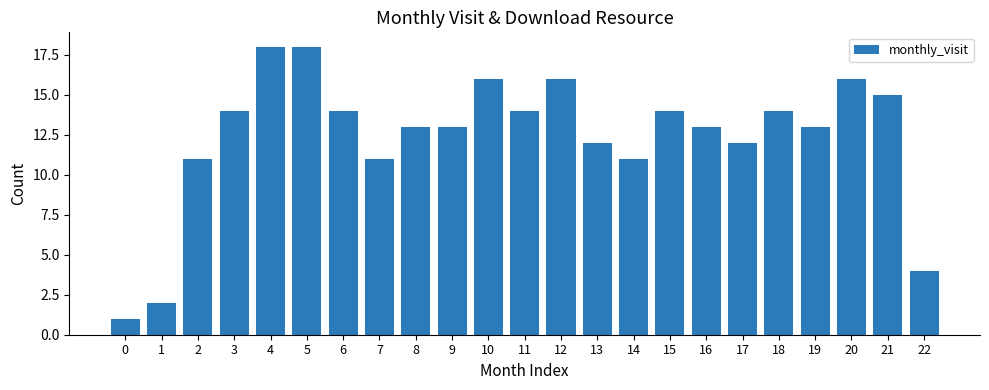

True or false: the data shows 16 at 10.

True